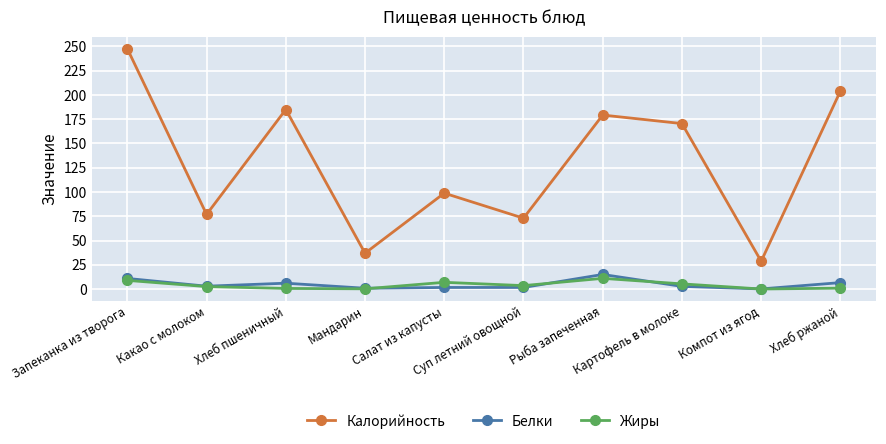

True or false: Калорийность and Белки cross at least once.

False